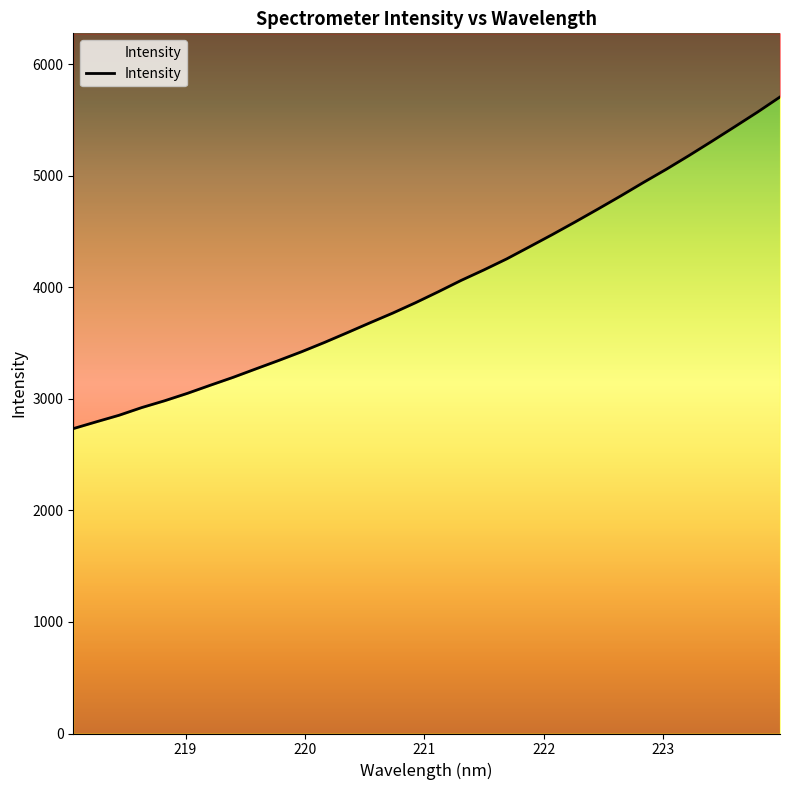

Between 221.8812 and 218.8244, which is larger?

221.8812